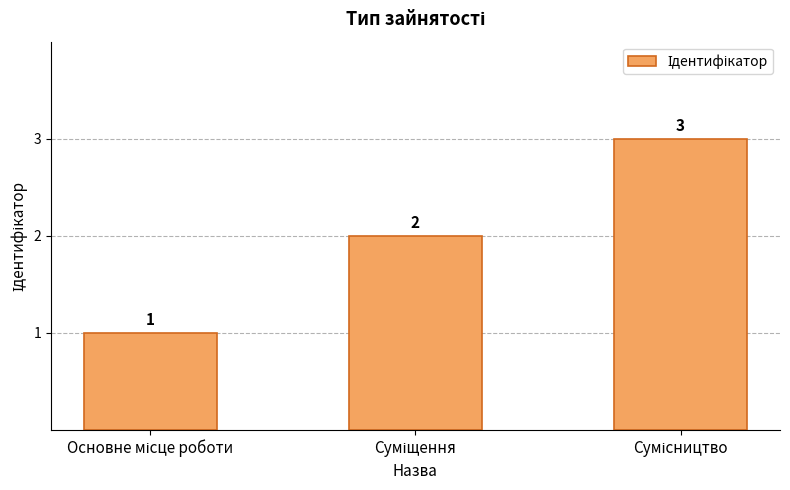

Does the chart contain any negative values?

No